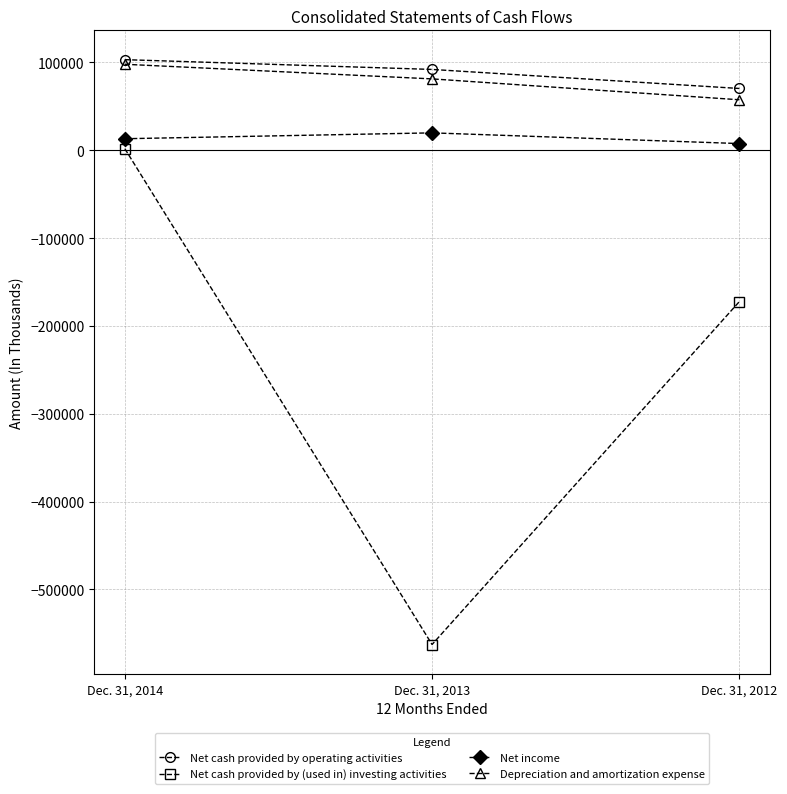

At which category does the chart reach its minimum across all series?

Dec. 31, 2013